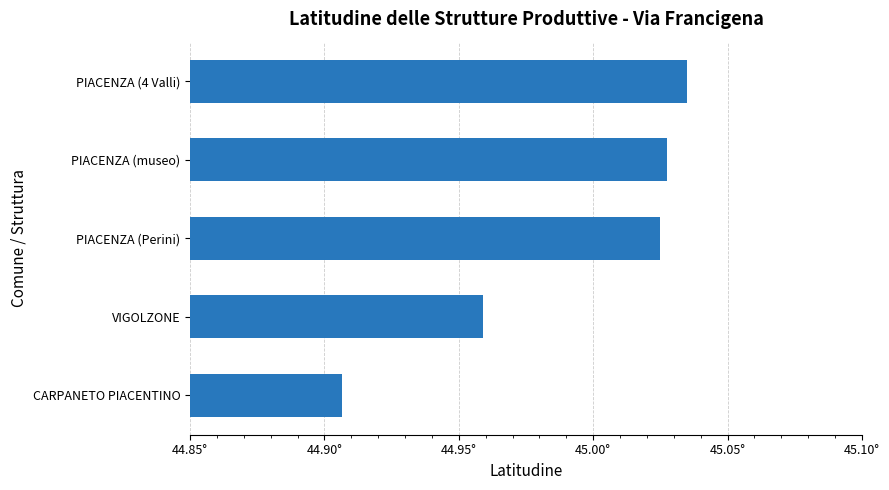

Rank the categories by value from lowest to highest.

CARPANETO PIACENTINO, VIGOLZONE, PIACENZA (Perini), PIACENZA (museo), PIACENZA (4 Valli)